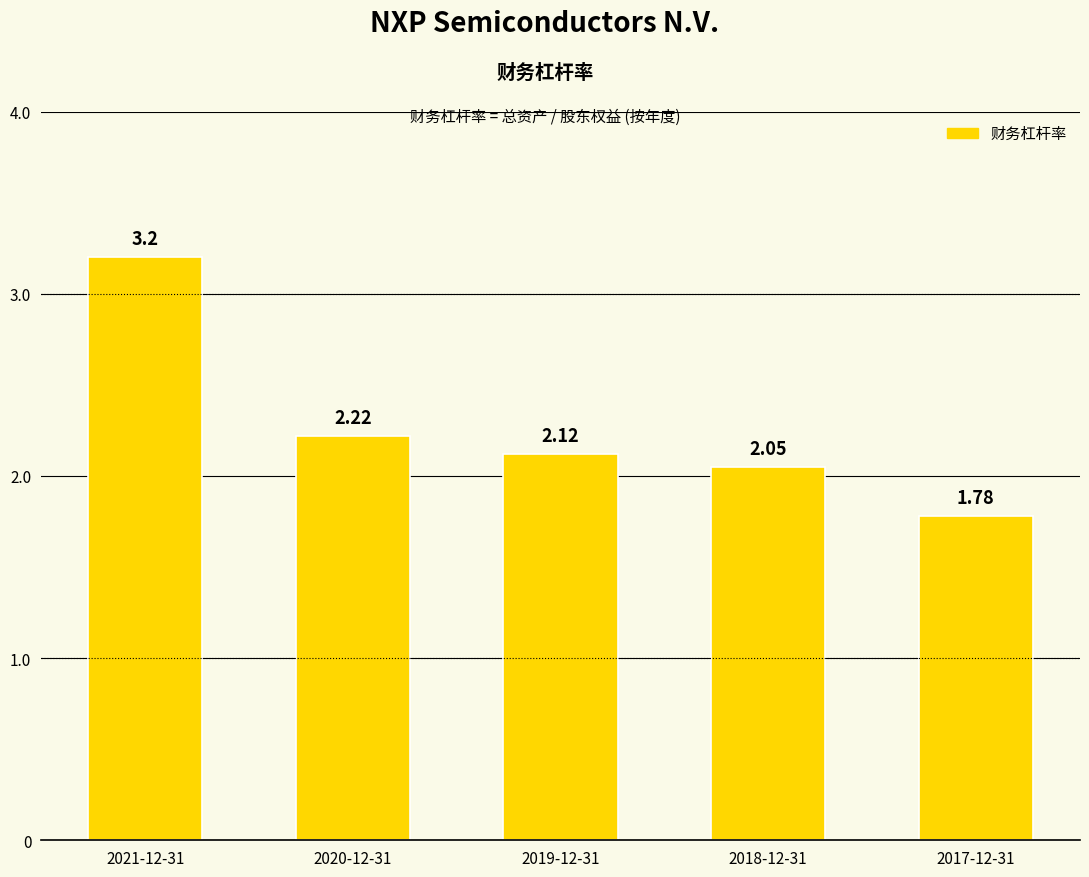

List the labels in order of value, smallest first.

2017-12-31, 2018-12-31, 2019-12-31, 2020-12-31, 2021-12-31